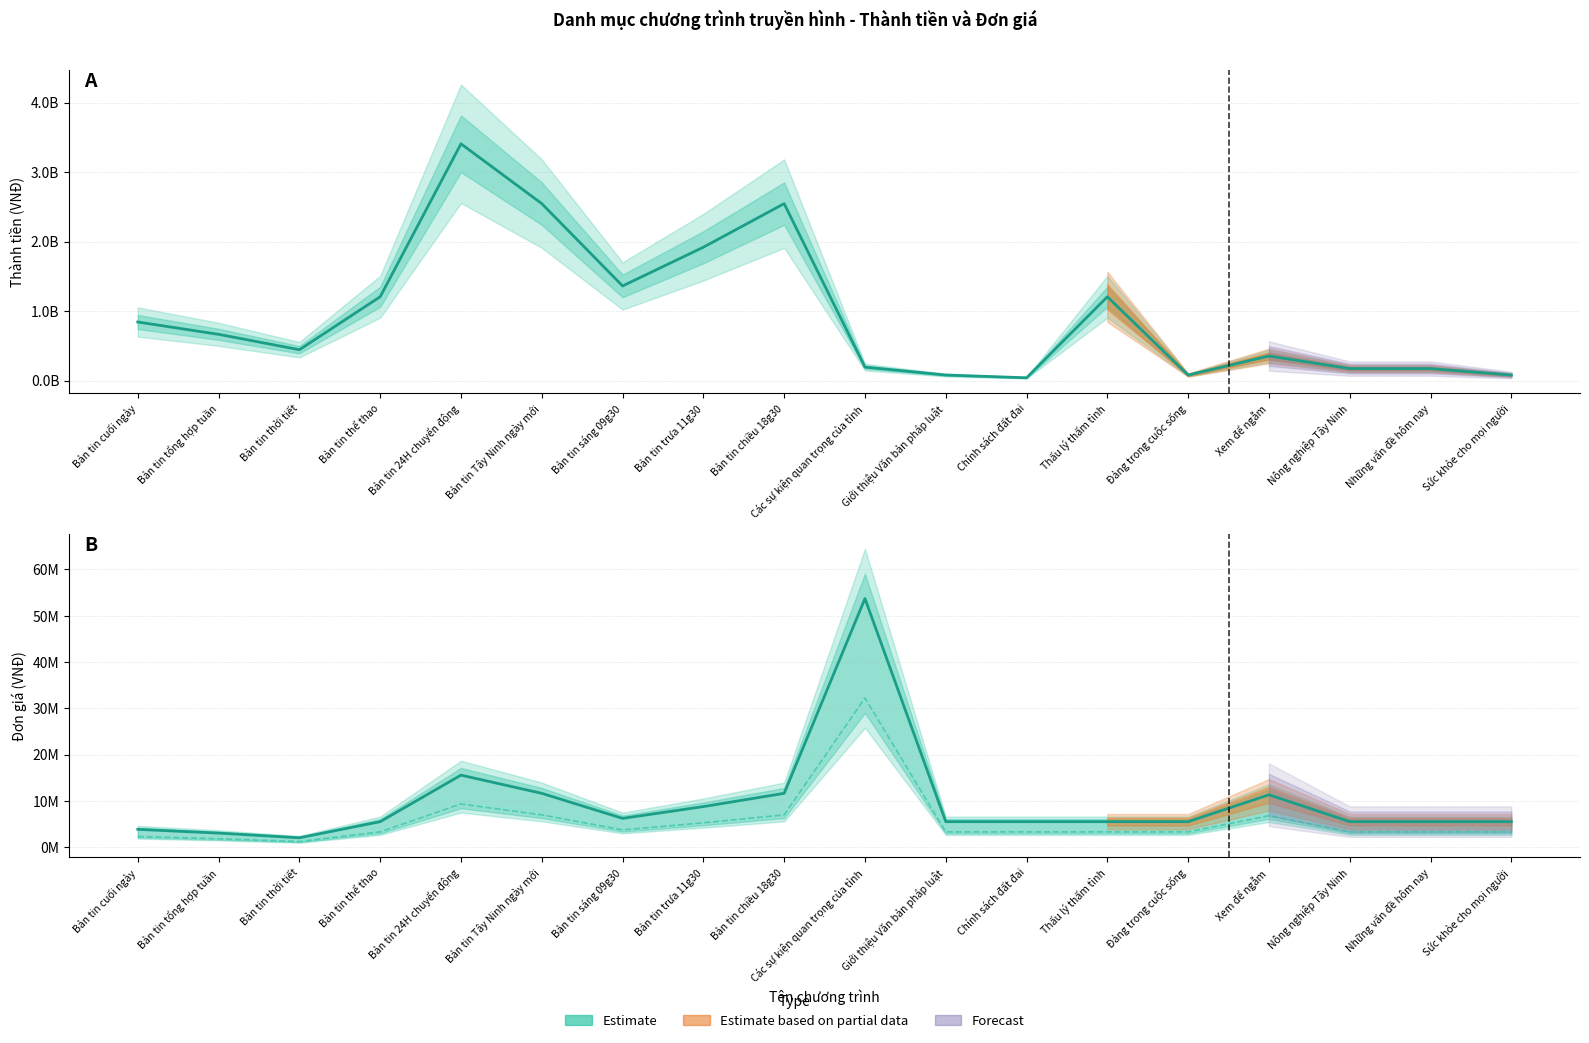

True or false: Estimate and Estimate (Đơn giá) cross at least once.

False